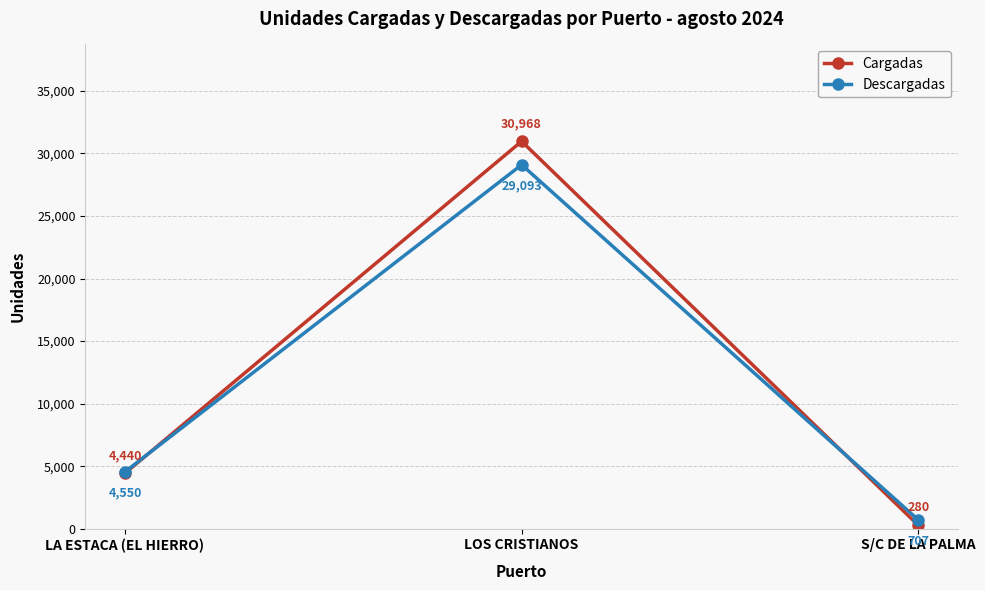

What is the maximum value for Descargadas?

29093